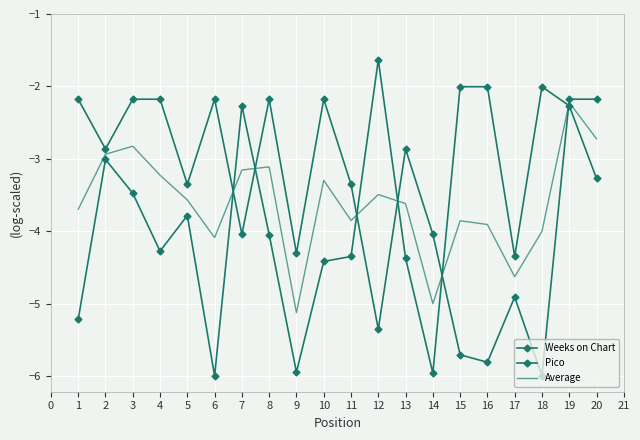

Where does the Weeks on Chart series first go above -3?

7